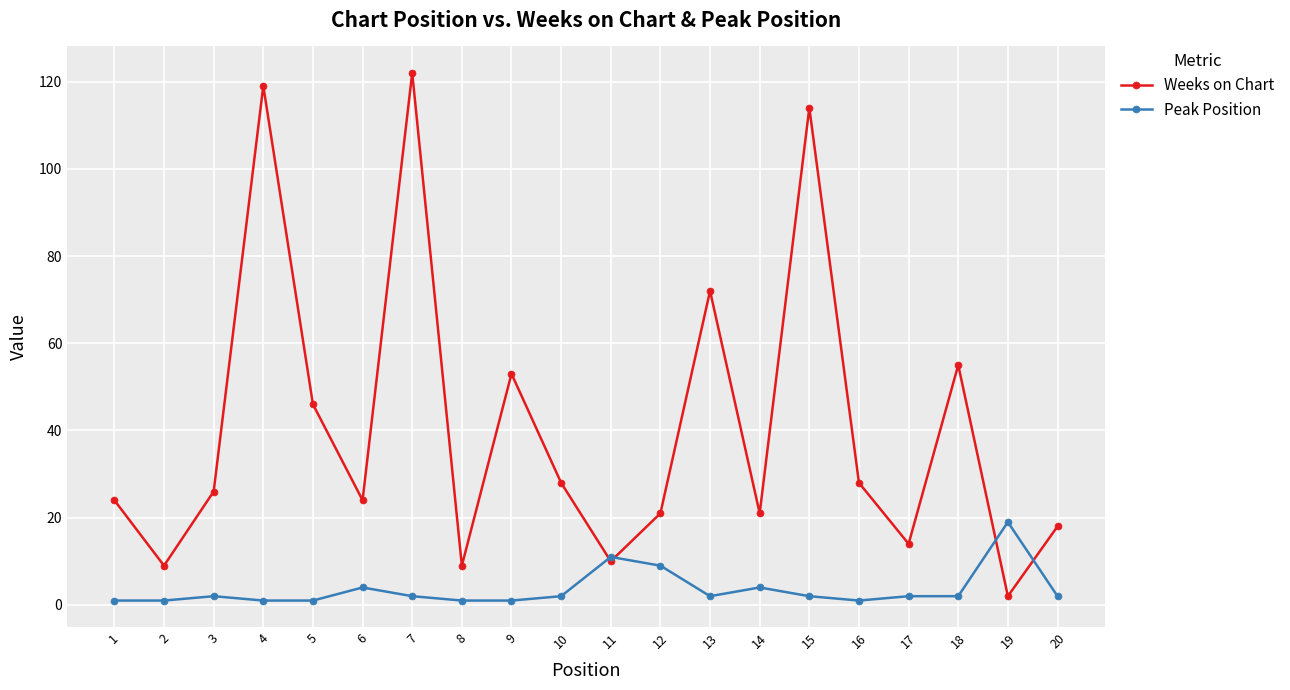

How many interior local peaks does the Weeks on Chart series have?

6